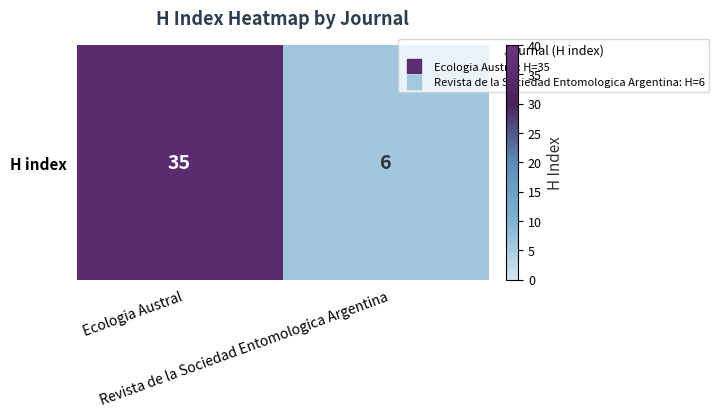

Reading right to left, transcribe all the data shown in this chart.

Revista de la Sociedad Entomologica Argentina=6	Ecologia Austral=35